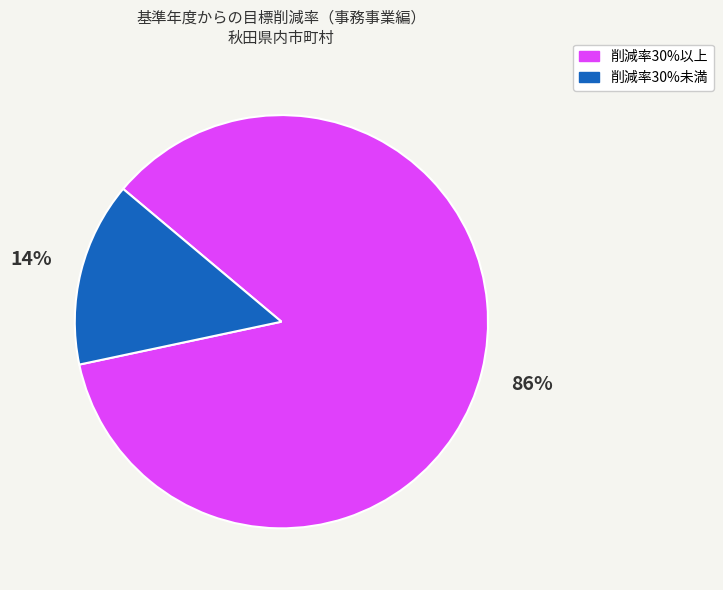

Is the sum of 削減率30%以上 and 削減率30%未満 greater than half?

Yes